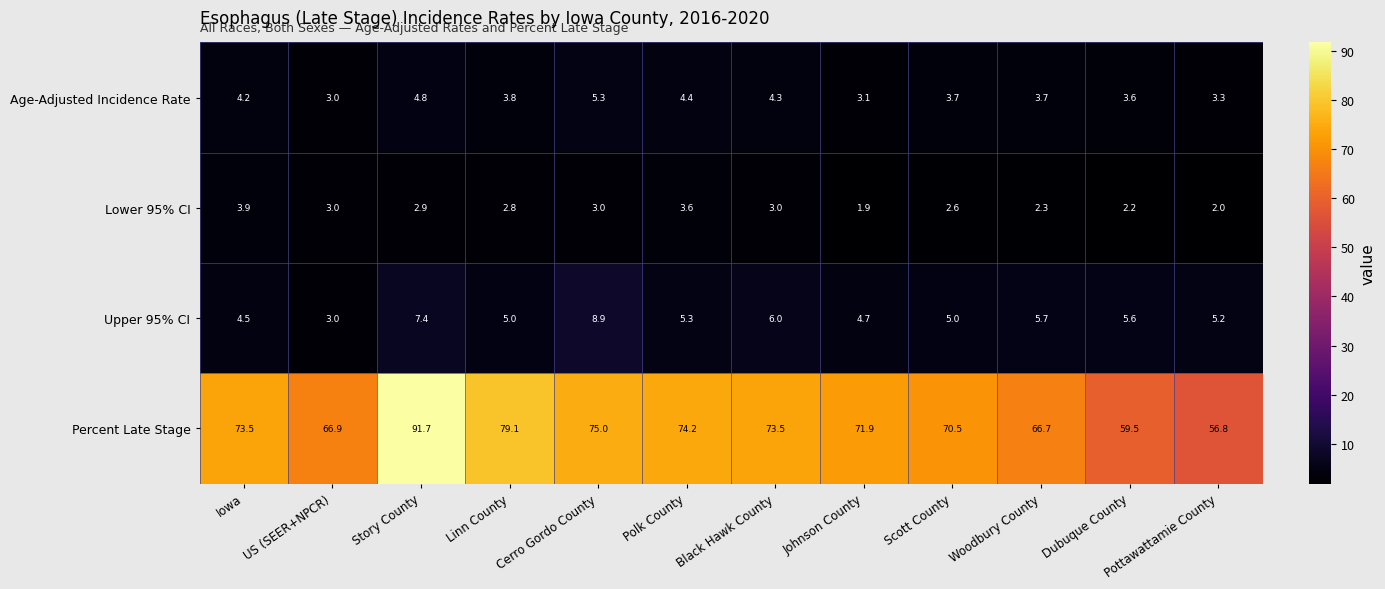

Is it true that Upper 95% CI equals 10.3 at Black Hawk County?

False